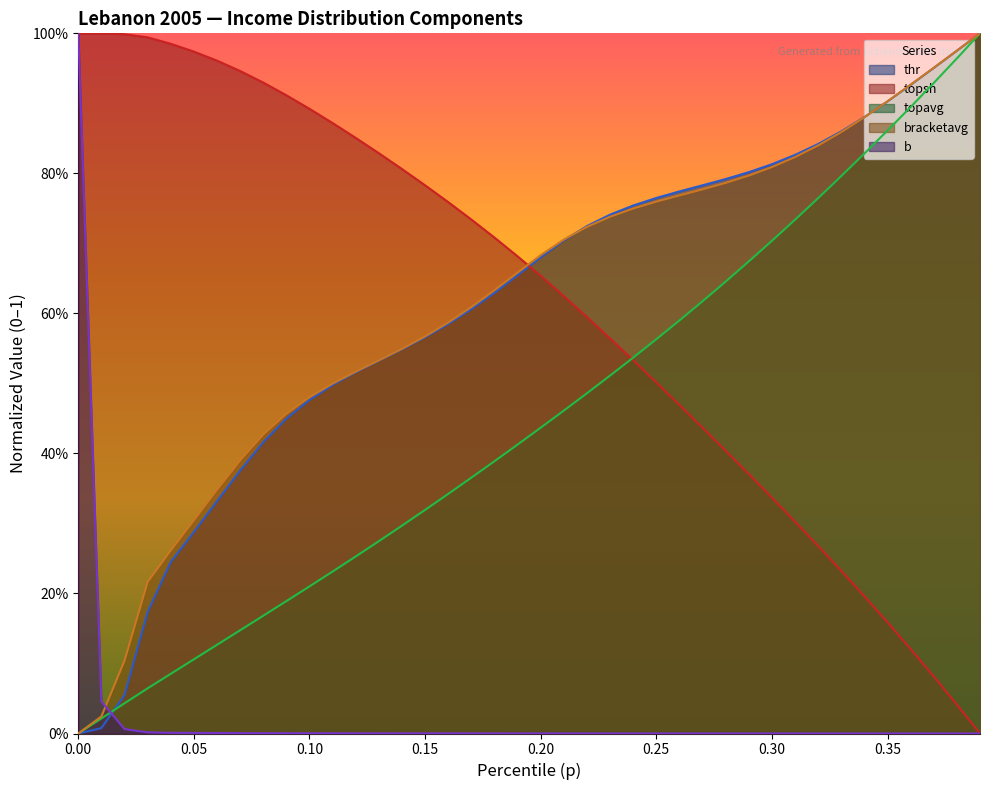

What position from the right is 0.37?

3